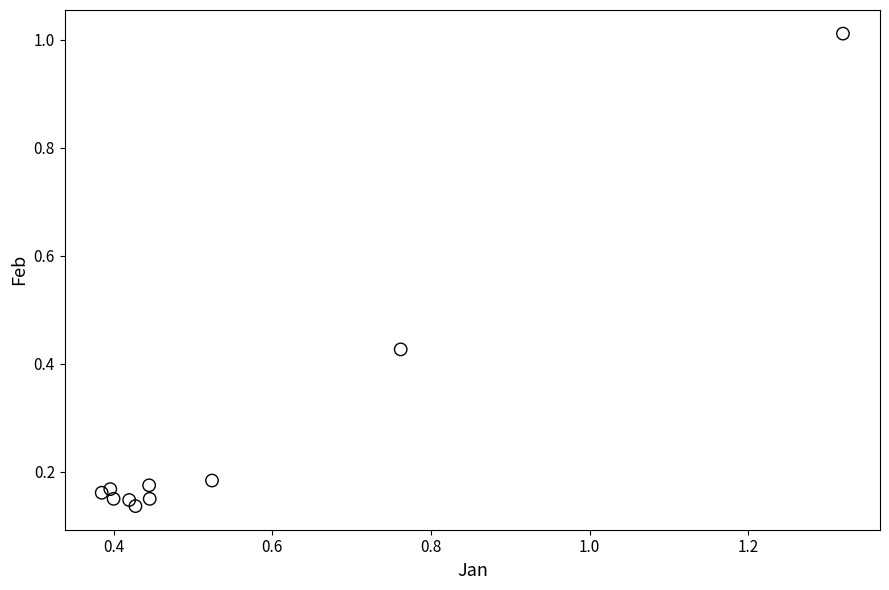

What is the average Y value?

0.3